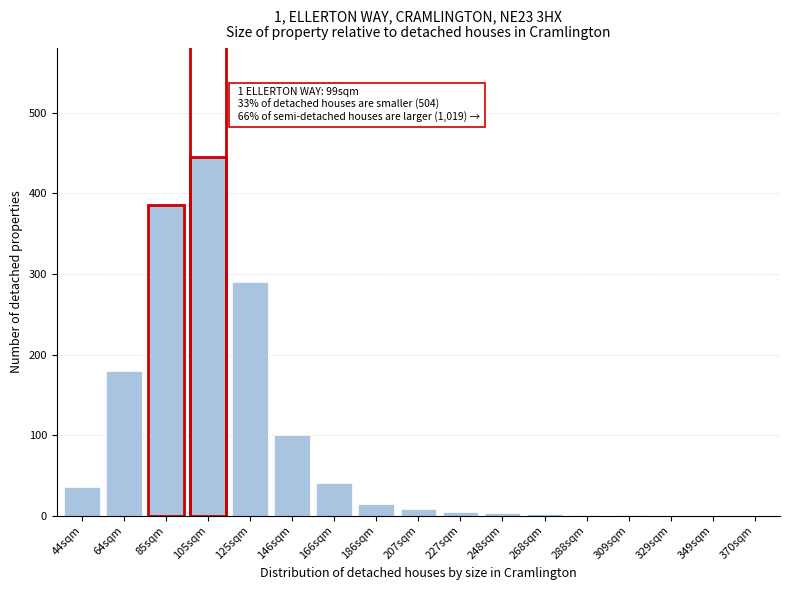

What is the sum of the values at 166sqm and 146sqm?

140